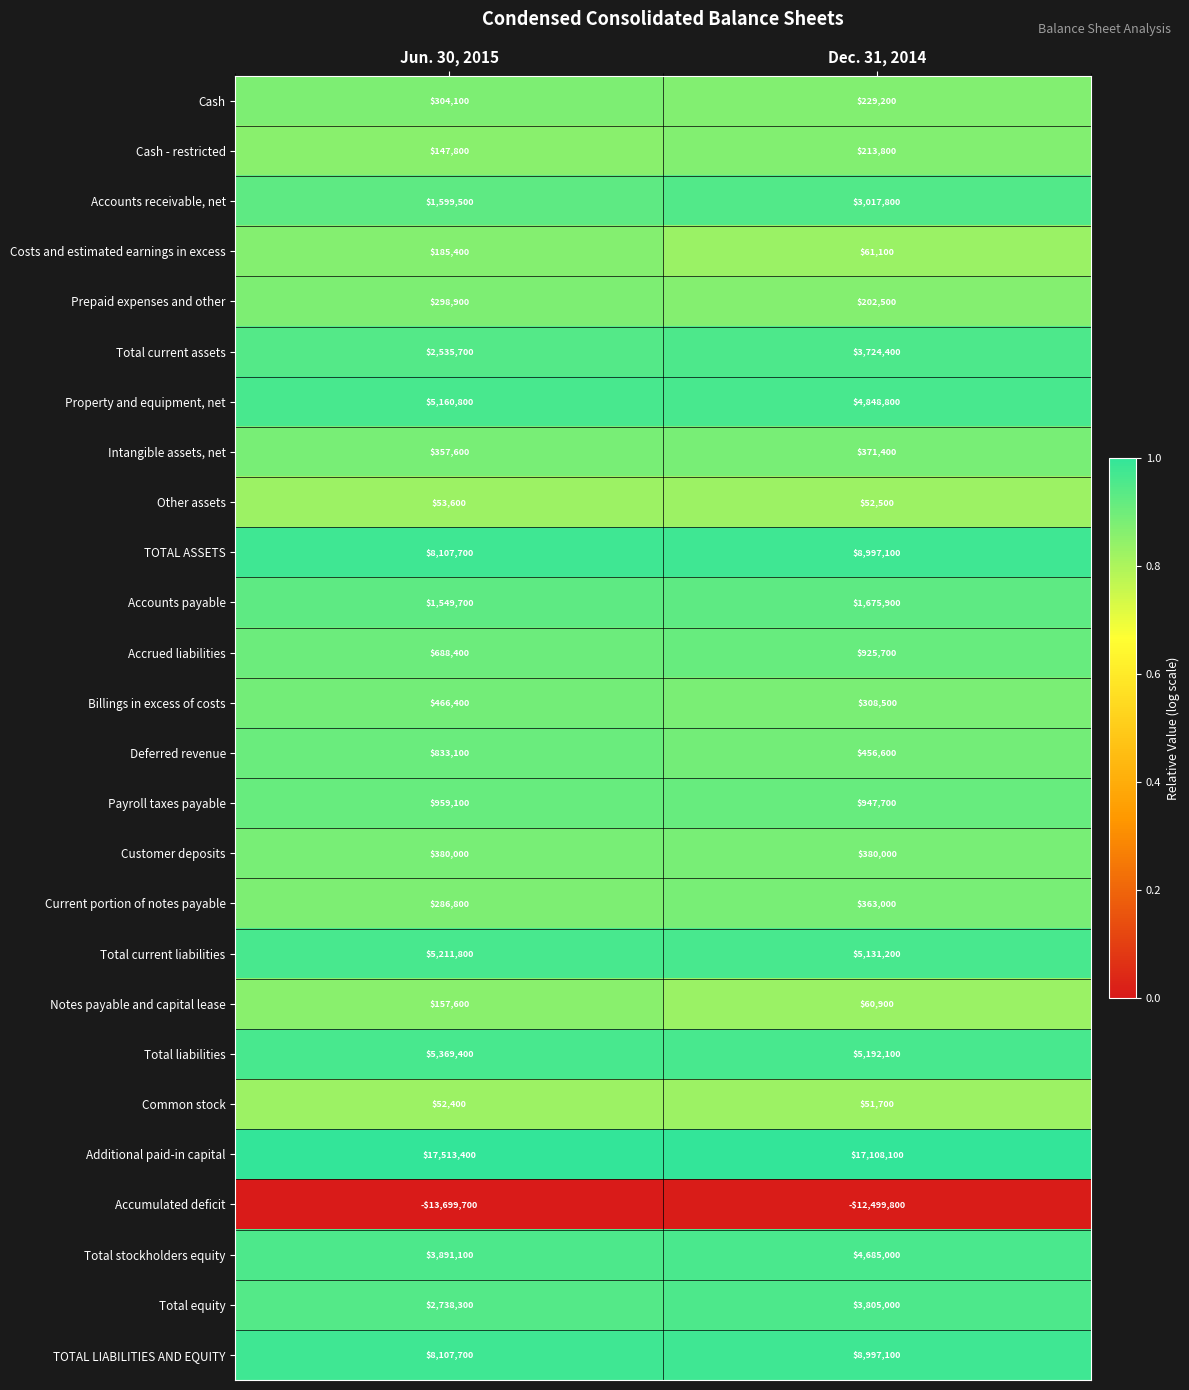

Rank the categories by Accounts payable value from highest to lowest.

Dec. 31, 2014, Jun. 30, 2015